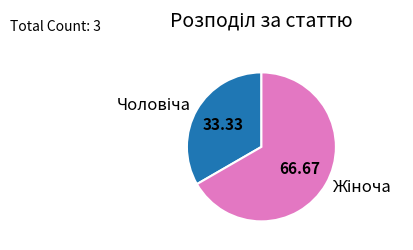

Is there a majority slice in this chart?

Yes